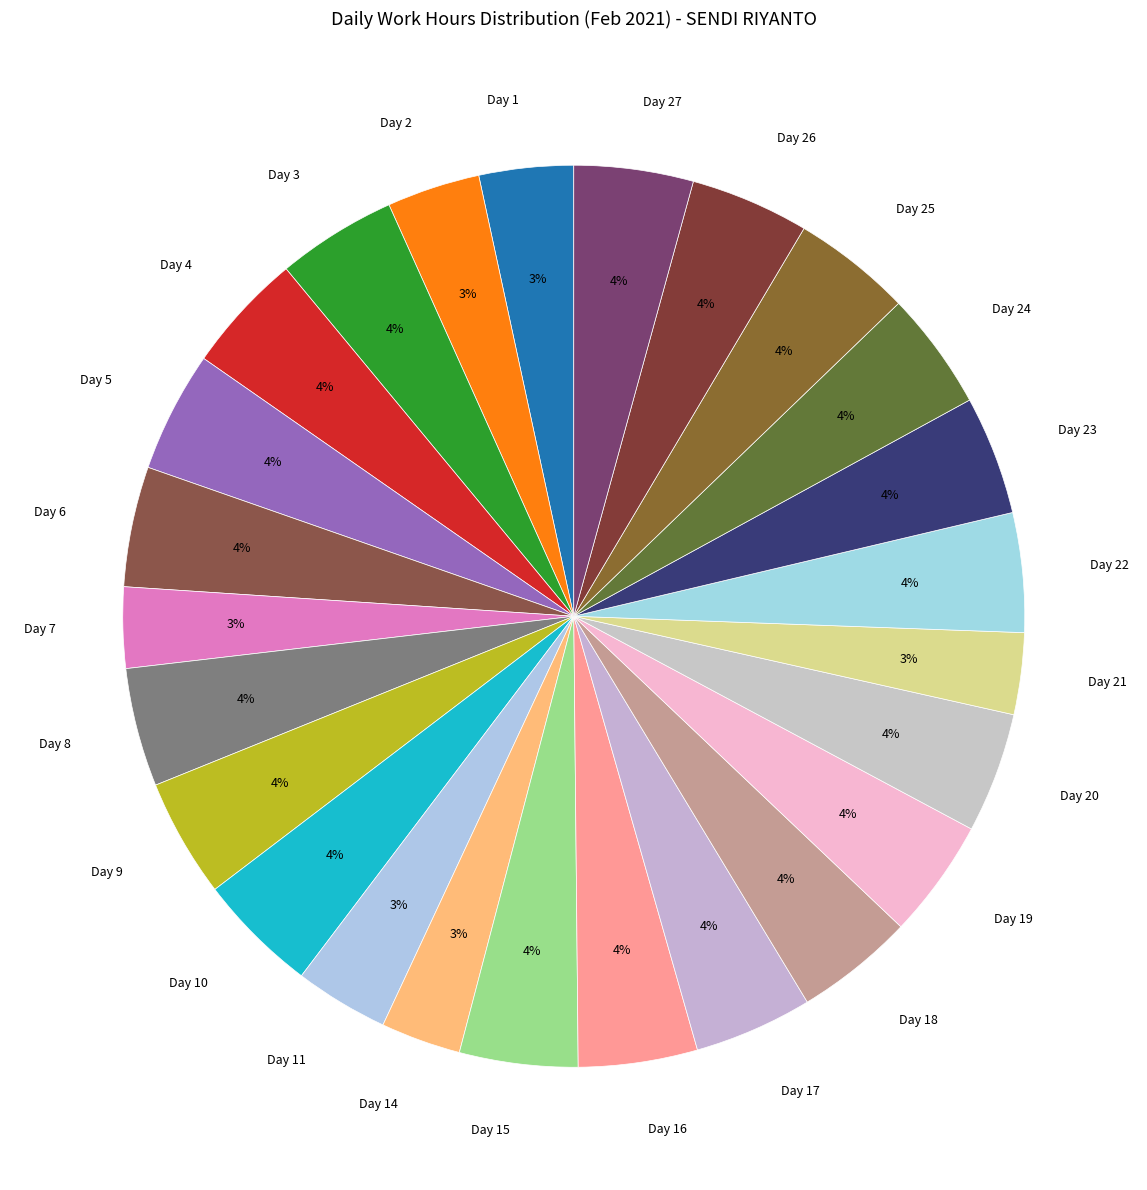

What is the ratio of the value at Day 16 to the value at Day 25?

1.0